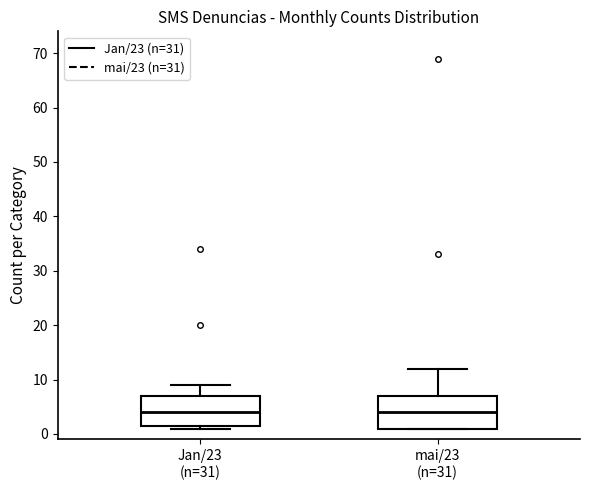

Reading left to right, transcribe this box plot: for each box, give where its median line is, the range the box spans, and where its two whiskers end, as read against the y-axis. The values are not printed on the chart, so give them approximately, as read against the axis.

Jan/23 (n=31): median 4, box 2 to 7, whiskers 1 to 9
mai/23 (n=31): median 4, box 1 to 7, whiskers 1 to 12